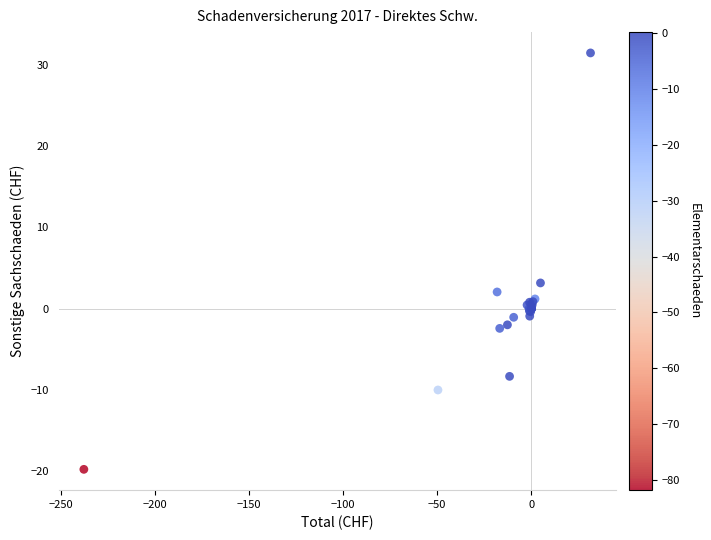

What Y value in the scatter plot is closest to 5?

3.2